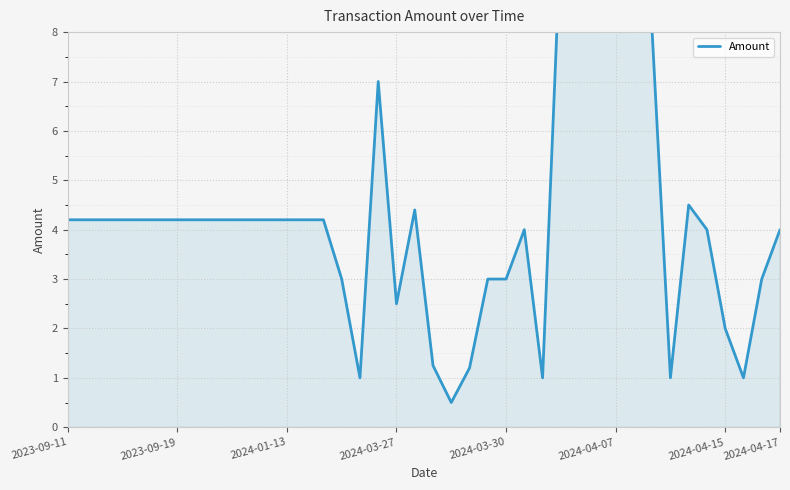

Does the chart display data point markers on the line(s)?

No